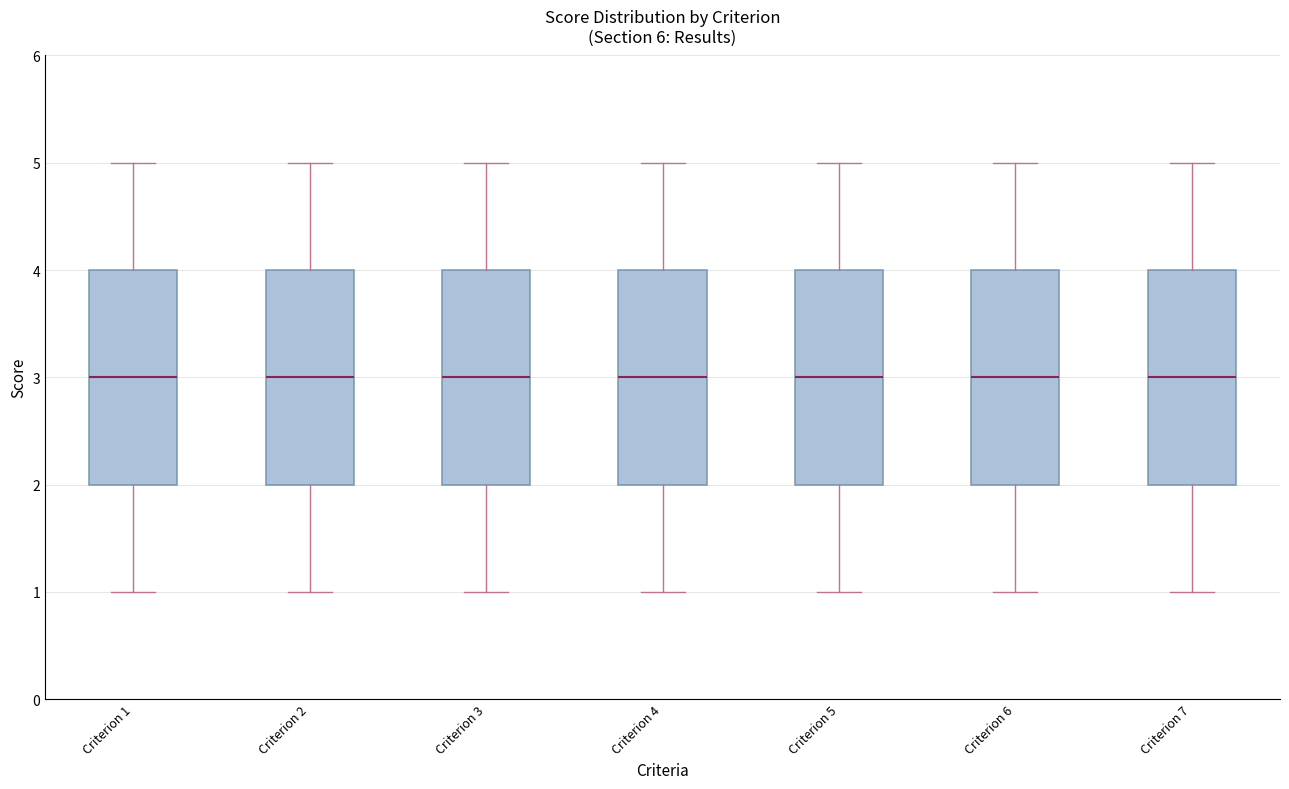

Reading left to right, read every box against the y-axis: the position of its median line, the range the box covers, and the ends of its whiskers. The values are not printed on the chart, so give them approximately, as read against the axis.

Criterion 1: median 3, box 2 to 4, whiskers 1 to 5
Criterion 2: median 3, box 2 to 4, whiskers 1 to 5
Criterion 3: median 3, box 2 to 4, whiskers 1 to 5
Criterion 4: median 3, box 2 to 4, whiskers 1 to 5
Criterion 5: median 3, box 2 to 4, whiskers 1 to 5
Criterion 6: median 3, box 2 to 4, whiskers 1 to 5
Criterion 7: median 3, box 2 to 4, whiskers 1 to 5